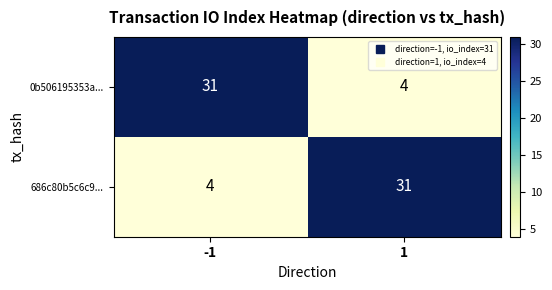

Rank the series at 1 from highest to lowest value.

686c80b5c6c9..., 0b506195353a...